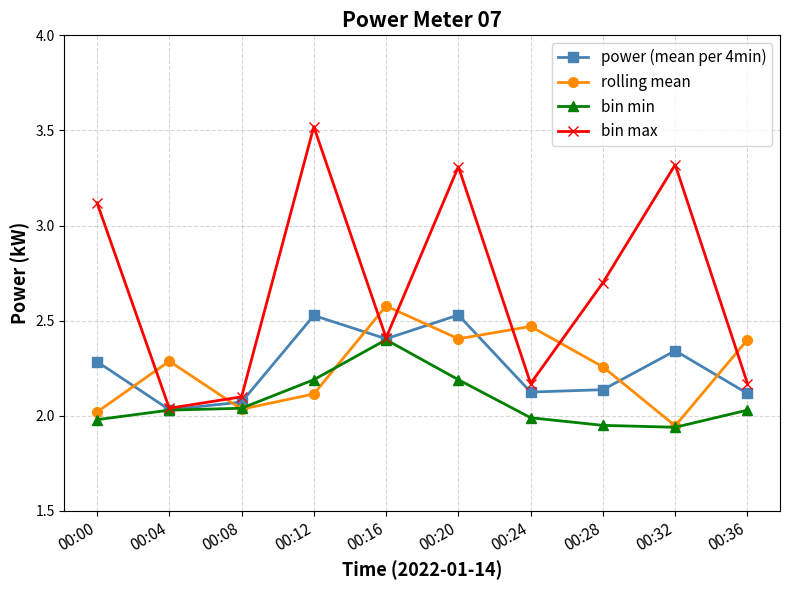

What is the value of the power (mean per 4min) point at the 5th from the left?

2.4